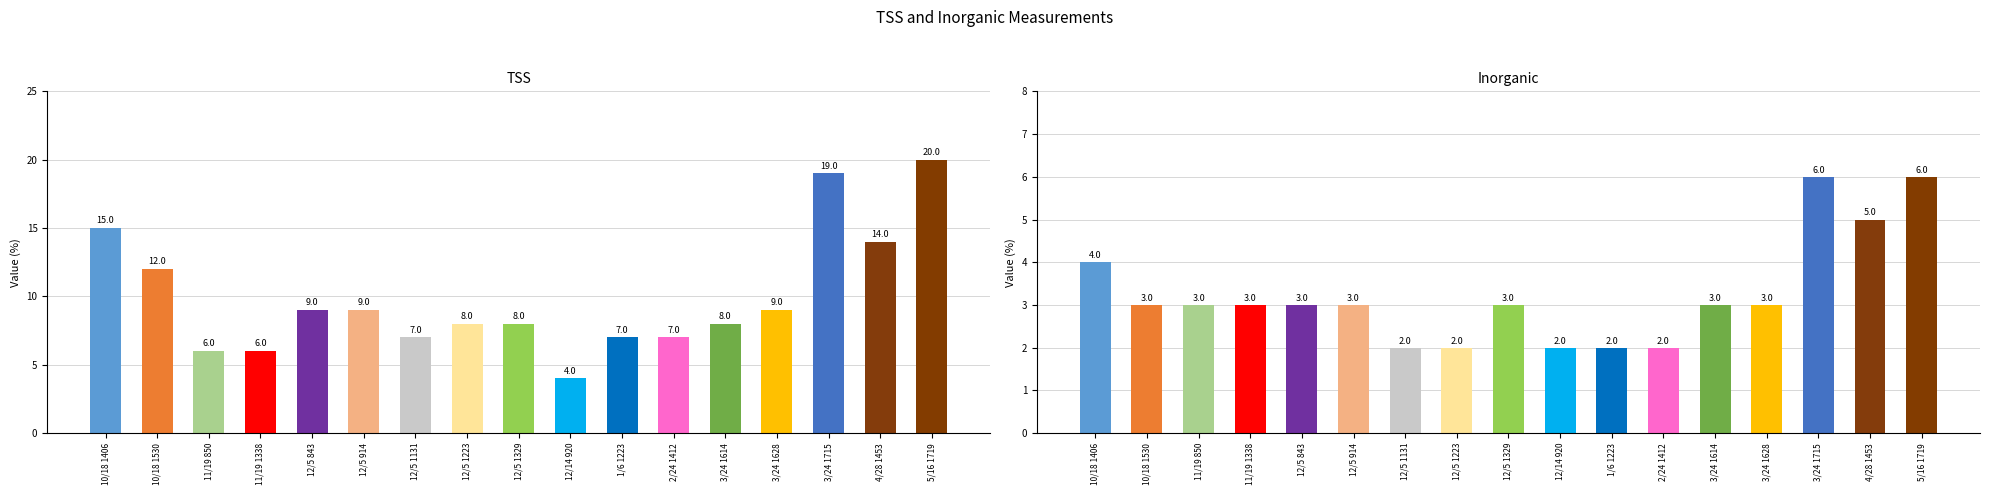

Reading left to right, list all the values displayed in this chart.

TSS: 10/18 1406=15	10/18 1530=12	11/19 850=6	11/19 1338=6	12/5 843=9	12/5 914=9	12/5 1131=7	12/5 1223=8	12/5 1329=8	12/14 920=4	1/6 1223=7	2/24 1412=7	3/24 1614=8	3/24 1628=9	3/24 1715=19	4/28 1453=14	5/16 1719=20
Inorganic: 10/18 1406=4	10/18 1530=3	11/19 850=3	11/19 1338=3	12/5 843=3	12/5 914=3	12/5 1131=2	12/5 1223=2	12/5 1329=3	12/14 920=2	1/6 1223=2	2/24 1412=2	3/24 1614=3	3/24 1628=3	3/24 1715=6	4/28 1453=5	5/16 1719=6